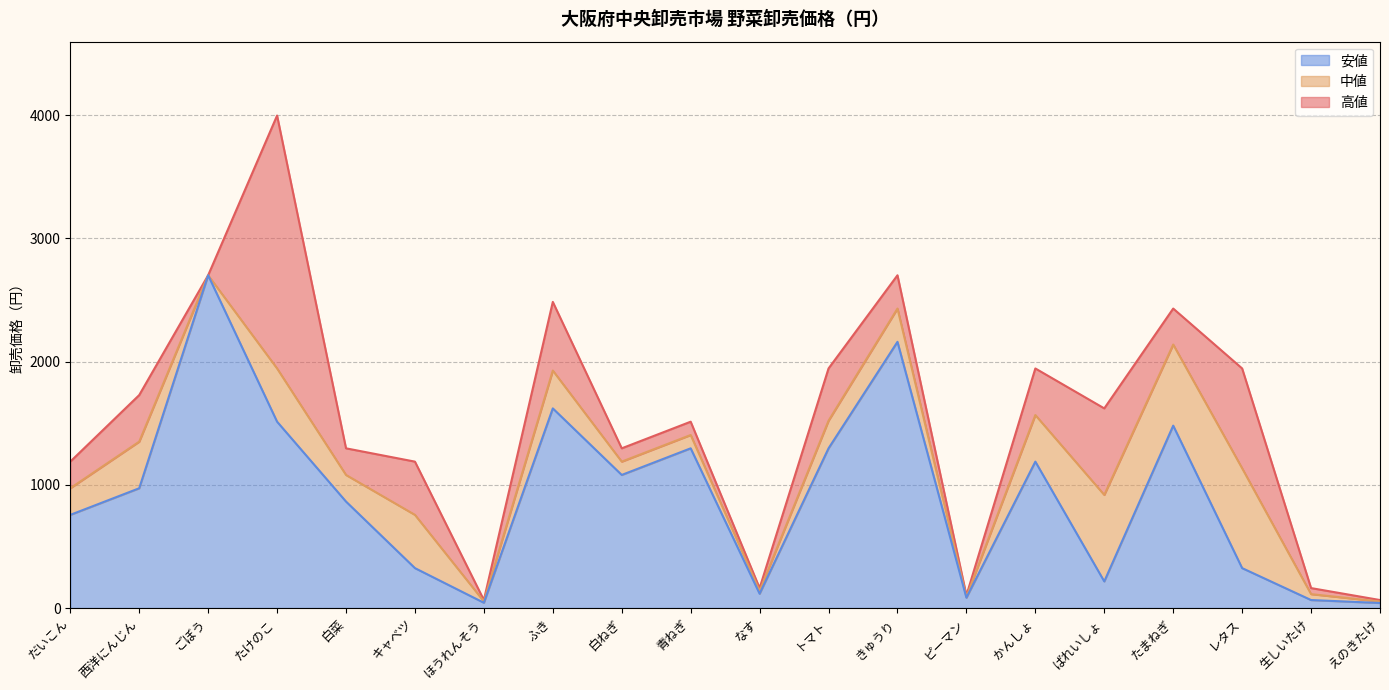

What is the difference between the 安値 values at たけのこ and だいこん?

756